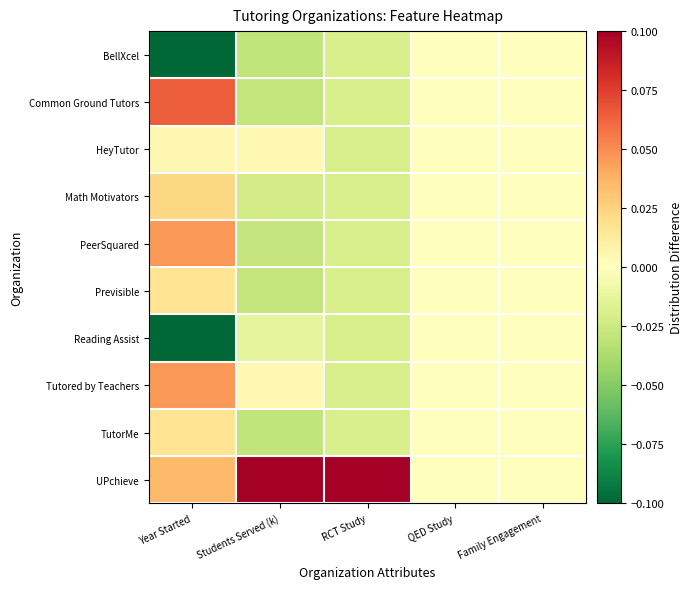

Rank the series at Family Engagement from highest to lowest value.

BellXcel, Common Ground Tutors, HeyTutor, Math Motivators, PeerSquared, Previsible, Reading Assist, Tutored by Teachers, TutorMe, UPchieve